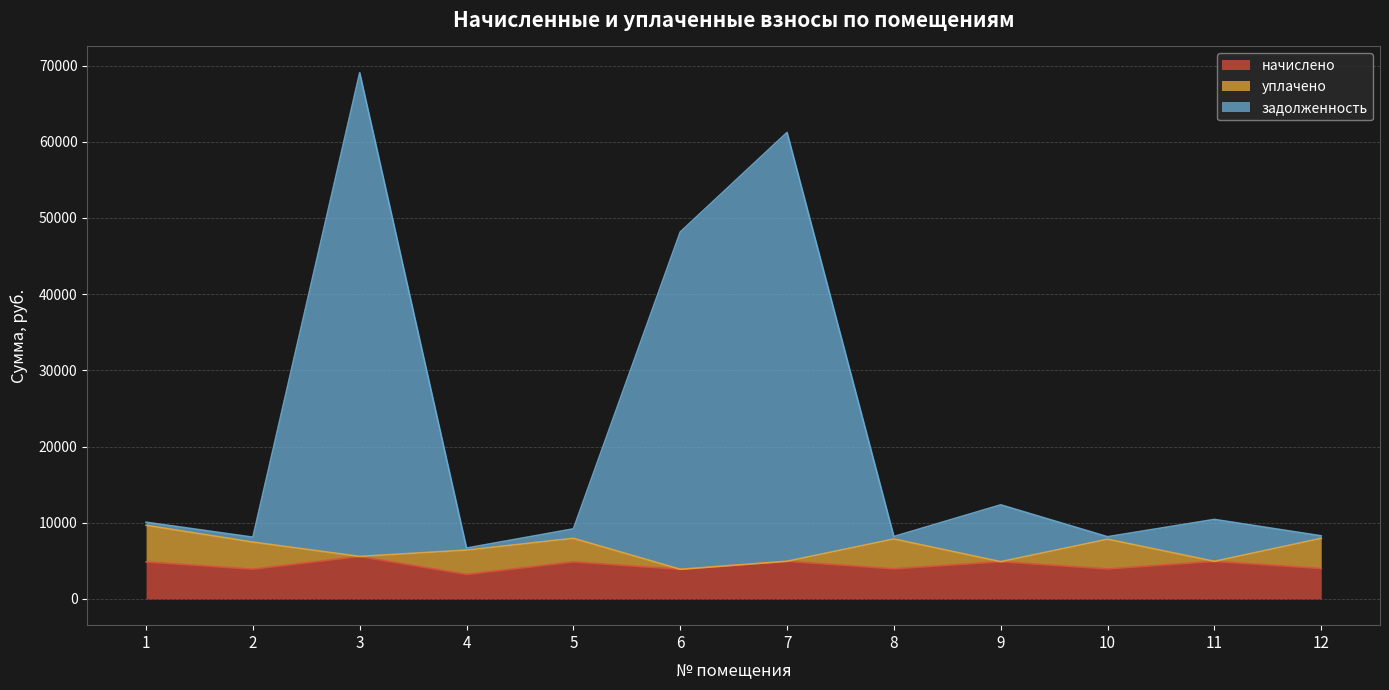

Where does the начислено series first go above 4851?

3